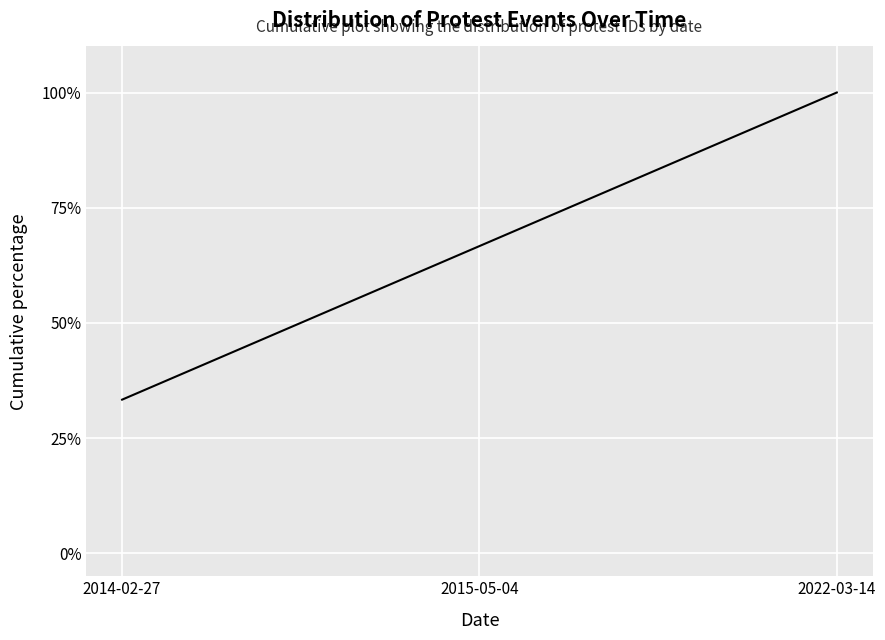

What is the change in value from 2014-02-27 to 2022-03-14?

+66.7